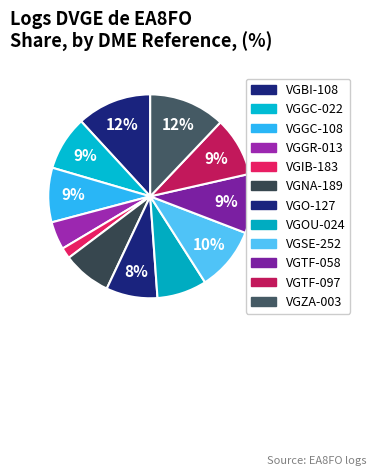

Which slice is the smallest?

VGIB-183